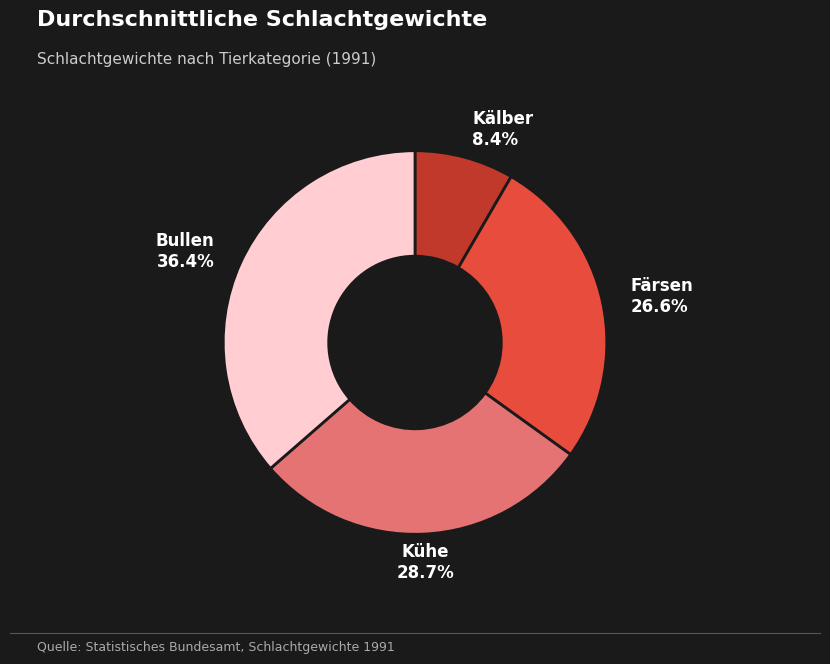

Rank the categories by value from lowest to highest.

Kälber, Färsen, Kühe, Bullen